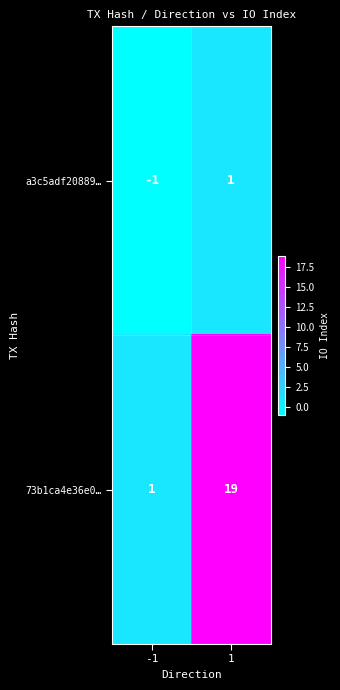

Which series has the largest total across all categories?

73b1ca4e36e0…